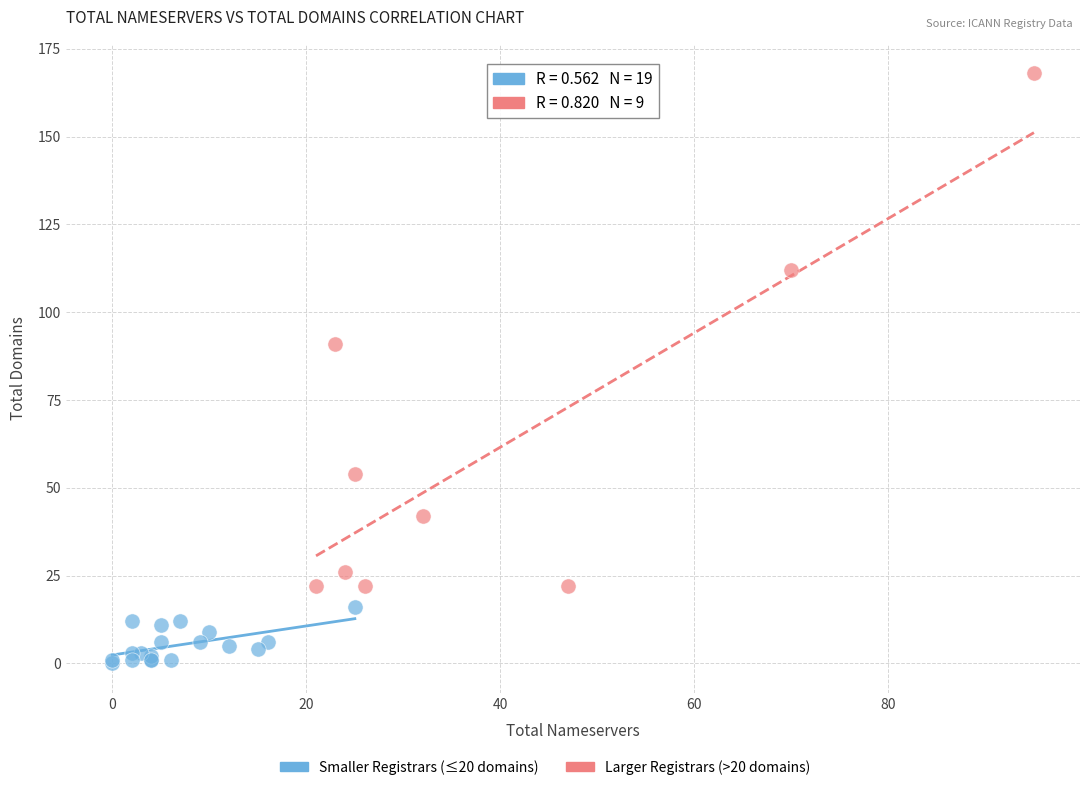

Which series has the largest Y range (max minus min)?

Larger Registrars (>20 domains)